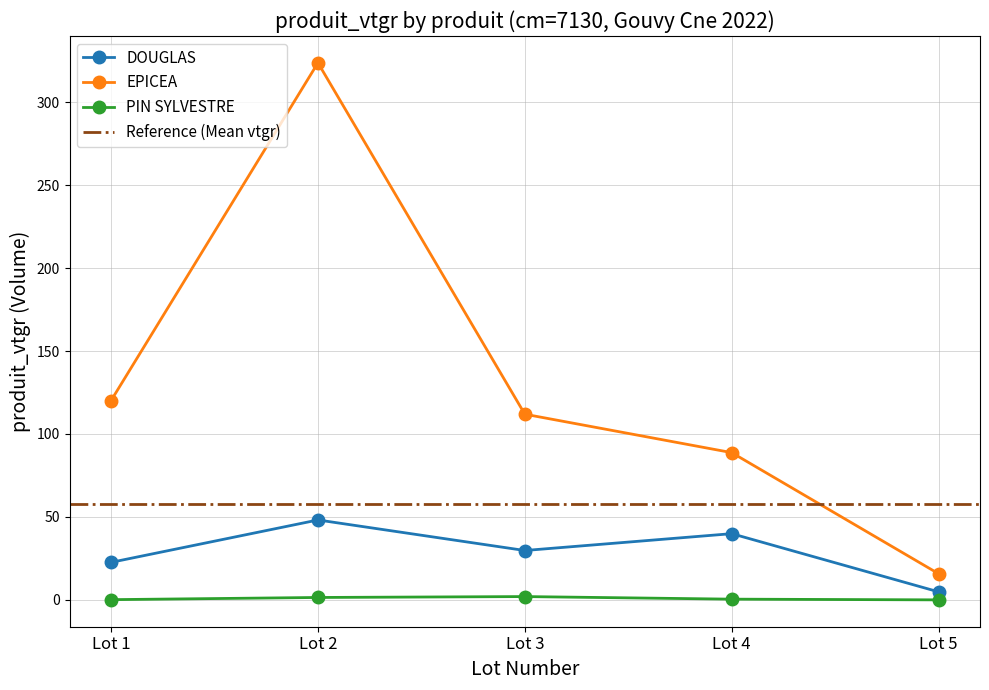

What is the value of the PIN SYLVESTRE point at the 2nd from the left?

1.4